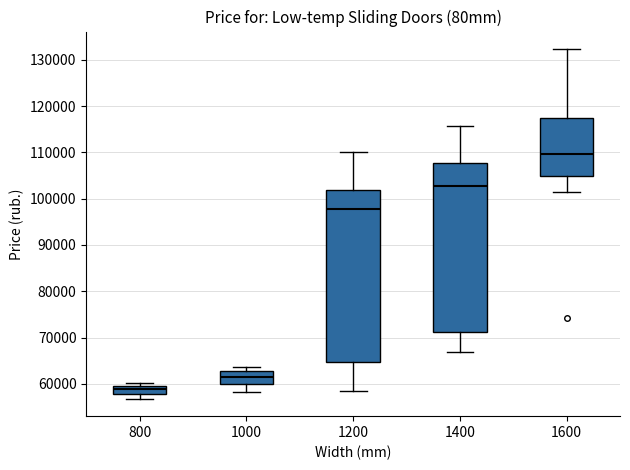

Where does the median line of the box at x = 1200 sit on the y-axis? The values are not printed on the chart, so give them approximately, as read against the axis.

98000